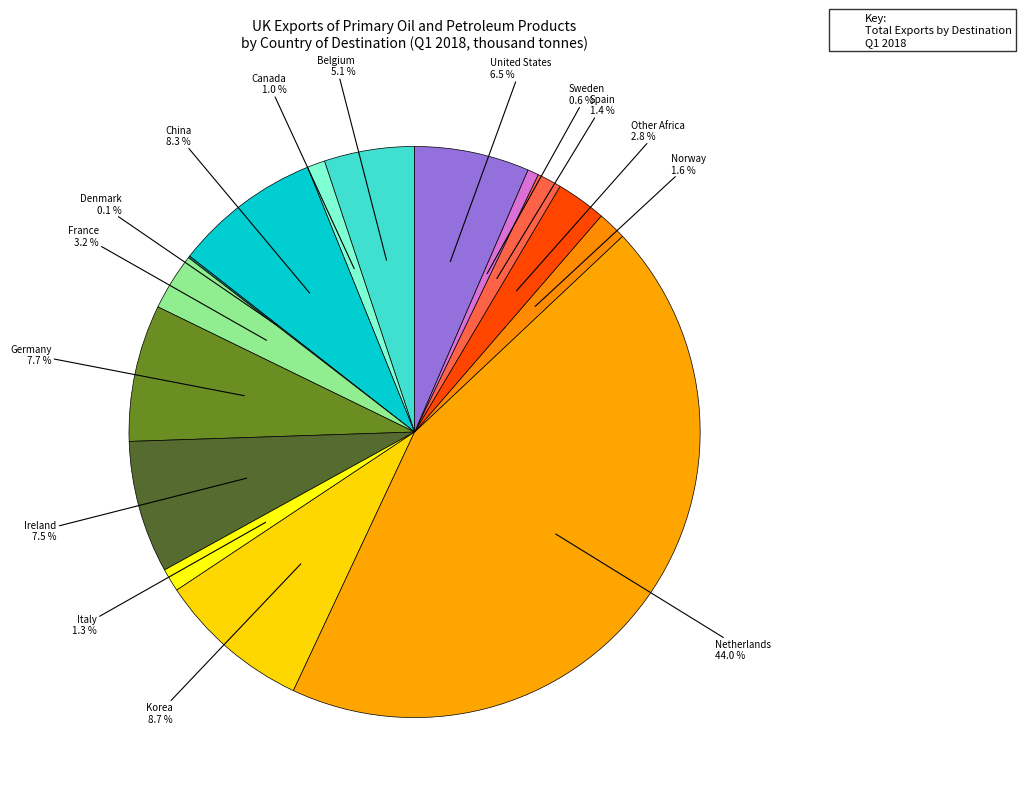

To the nearest percent, what is the difference between the largest and smallest slice percentages?

44%